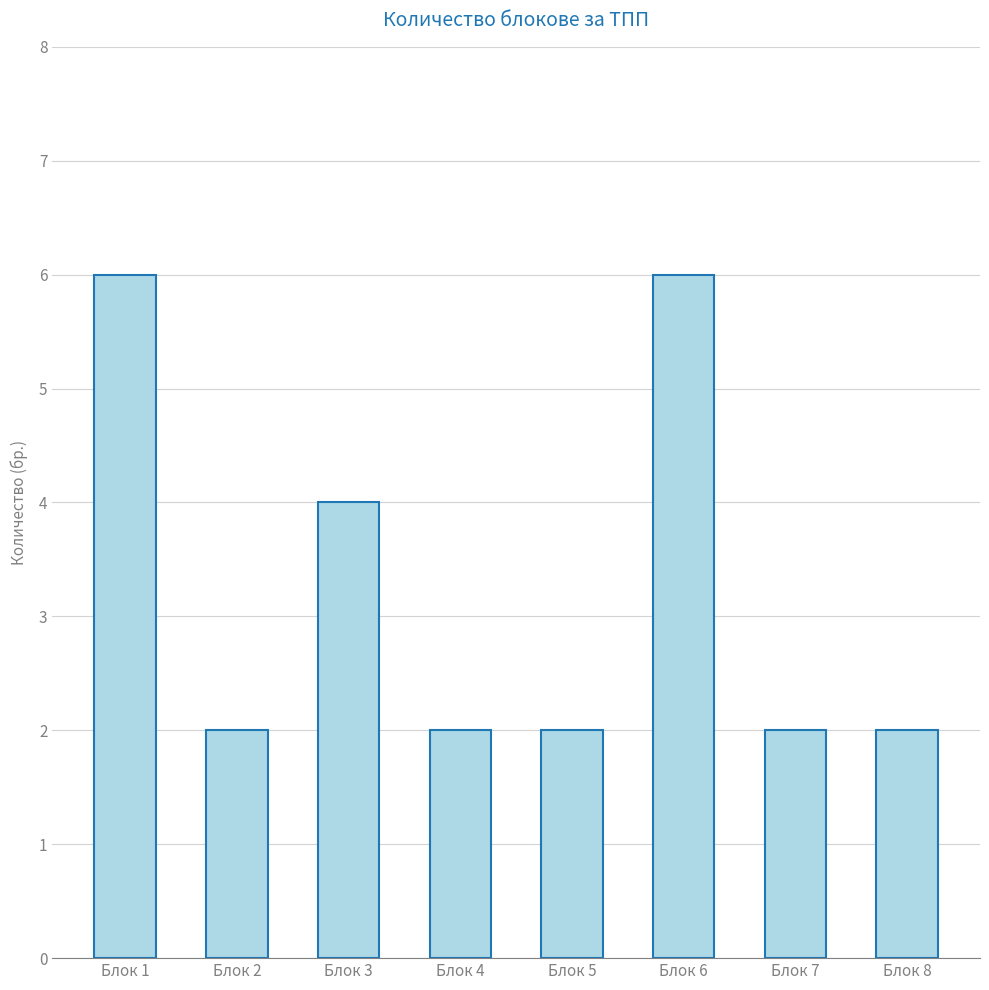

Reading left to right, what are all the values shown in this chart?

Блок 1=6	Блок 2=2	Блок 3=4	Блок 4=2	Блок 5=2	Блок 6=6	Блок 7=2	Блок 8=2